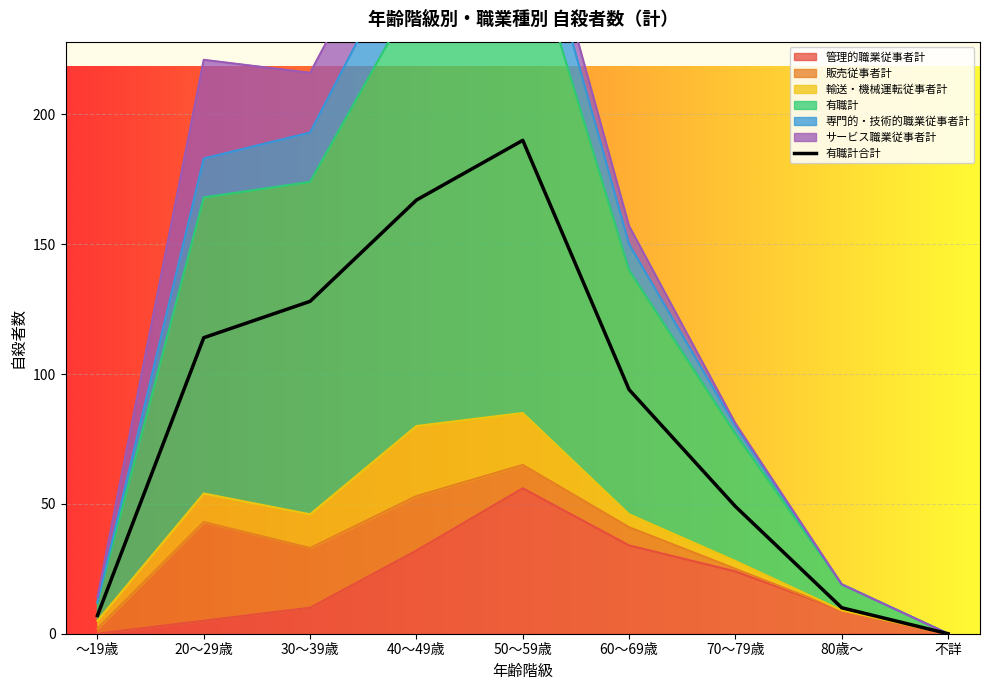

How many values are below 94?

4